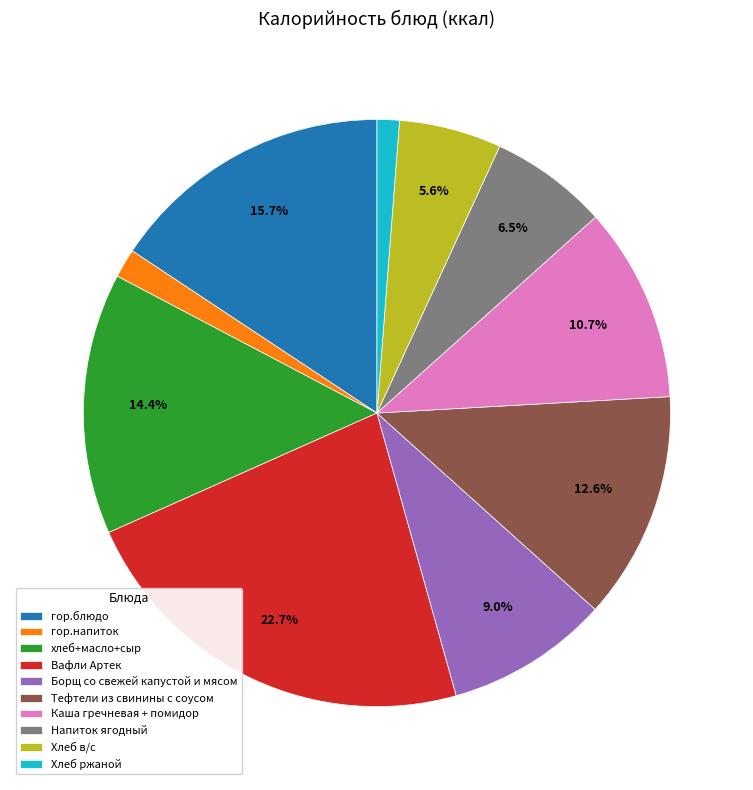

The гор.блюдо slice represents 16% of the pie. True or false?

True